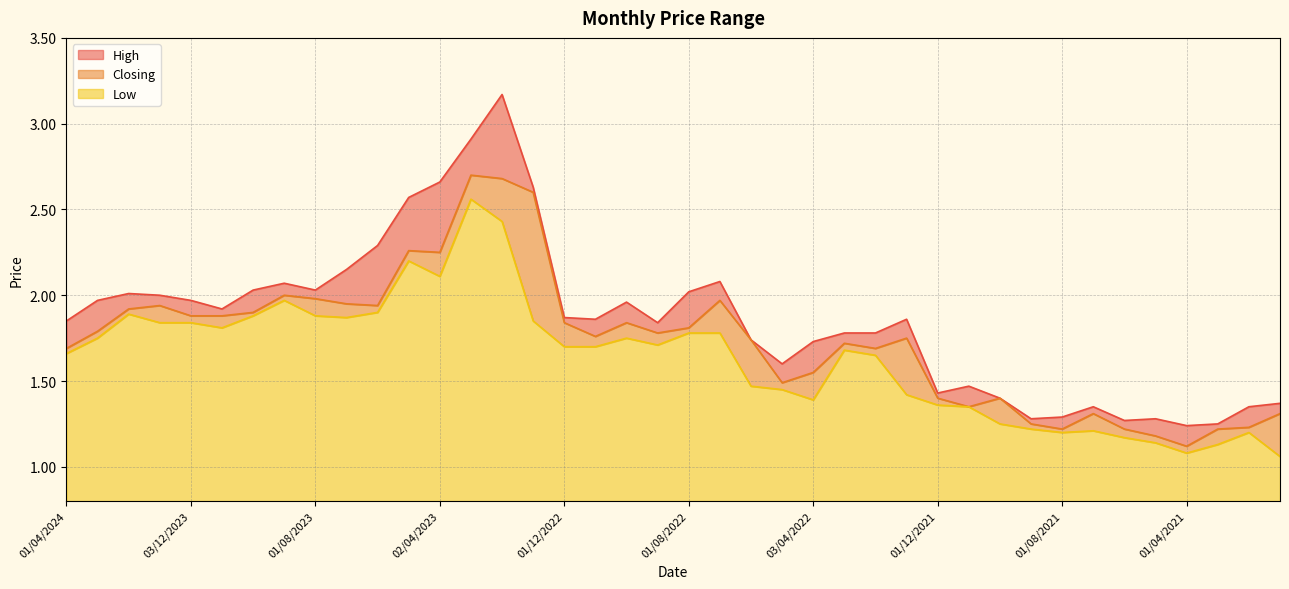

True or false: High has a value of 2.3 at 04/06/2023.

True